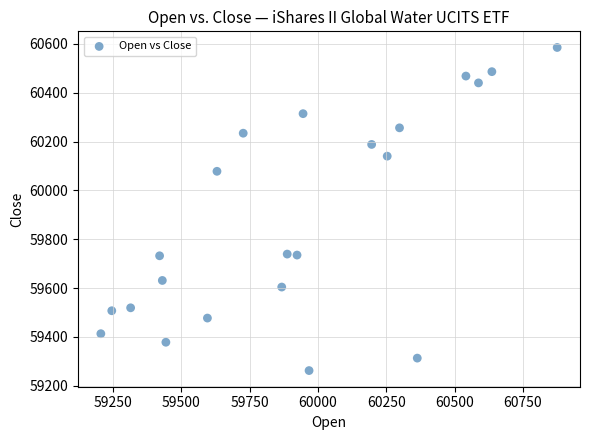

What is the range of Y values (max minus min)?

1323